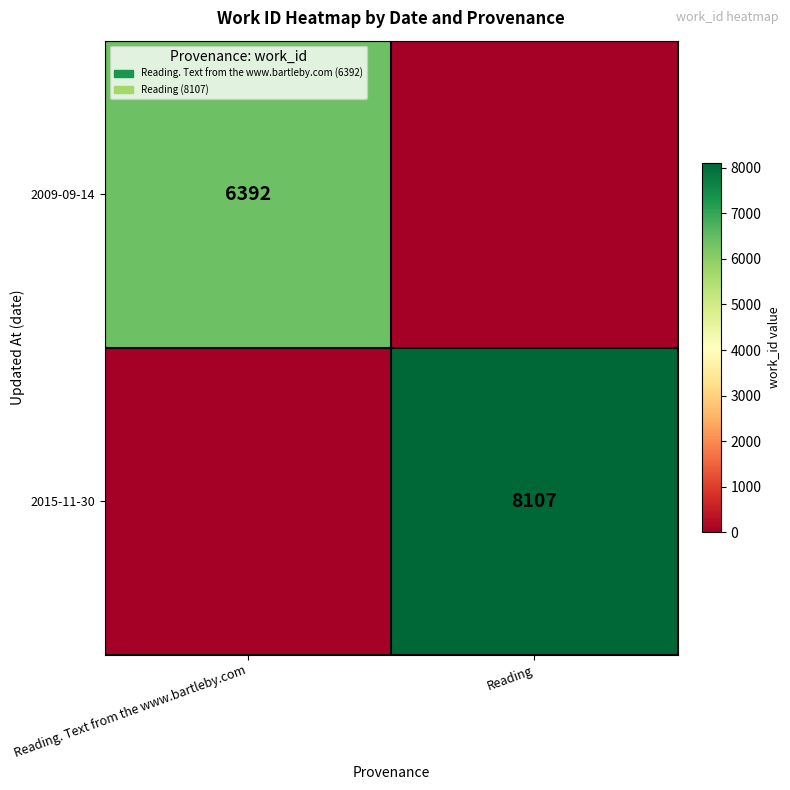

How many distinct data groups are displayed?

2